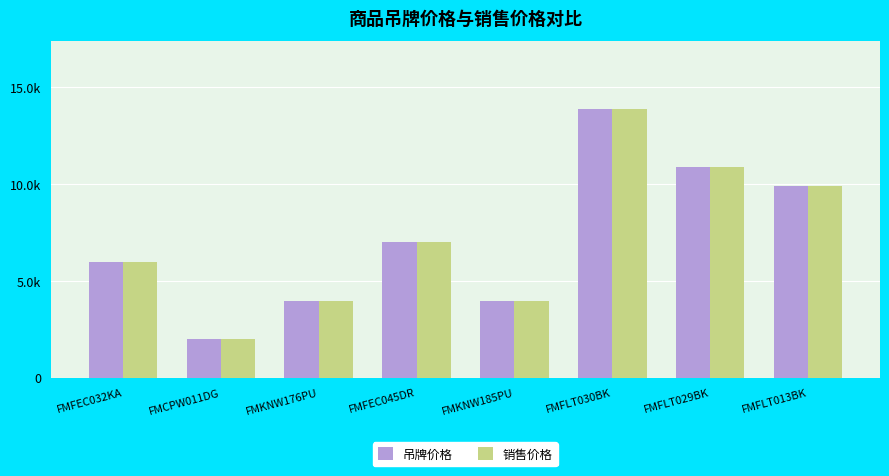

What are all the series names shown in the legend?

吊牌价格, 销售价格